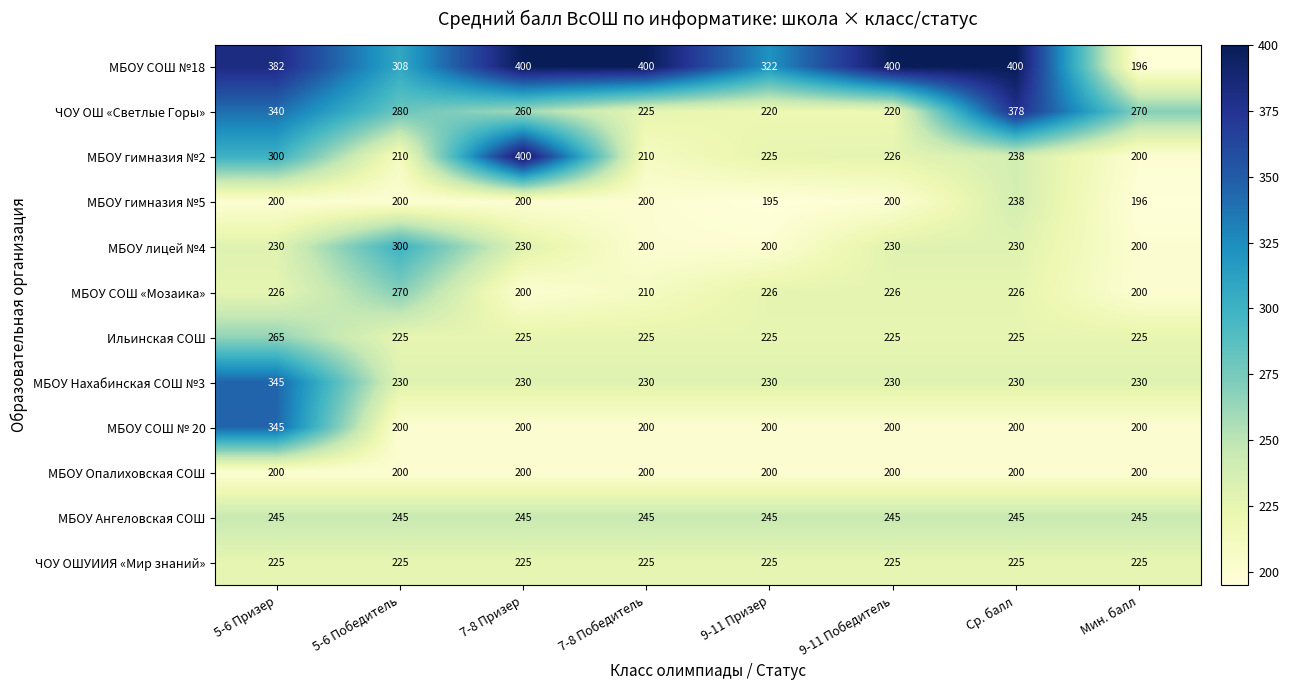

Count the number of categories in the chart.

8